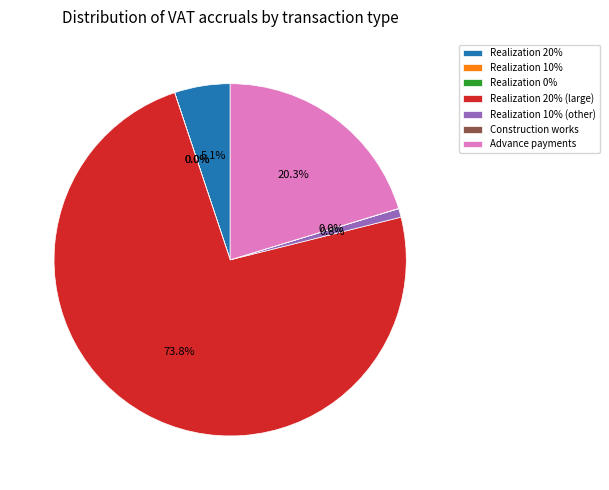

How much of the chart is everything except Realization 20%?

94.9%